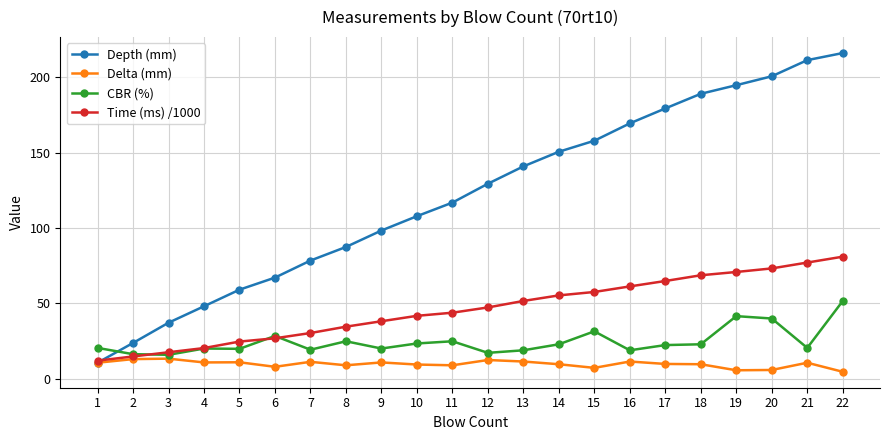

What is the average value of the Depth (mm) series?

121.5